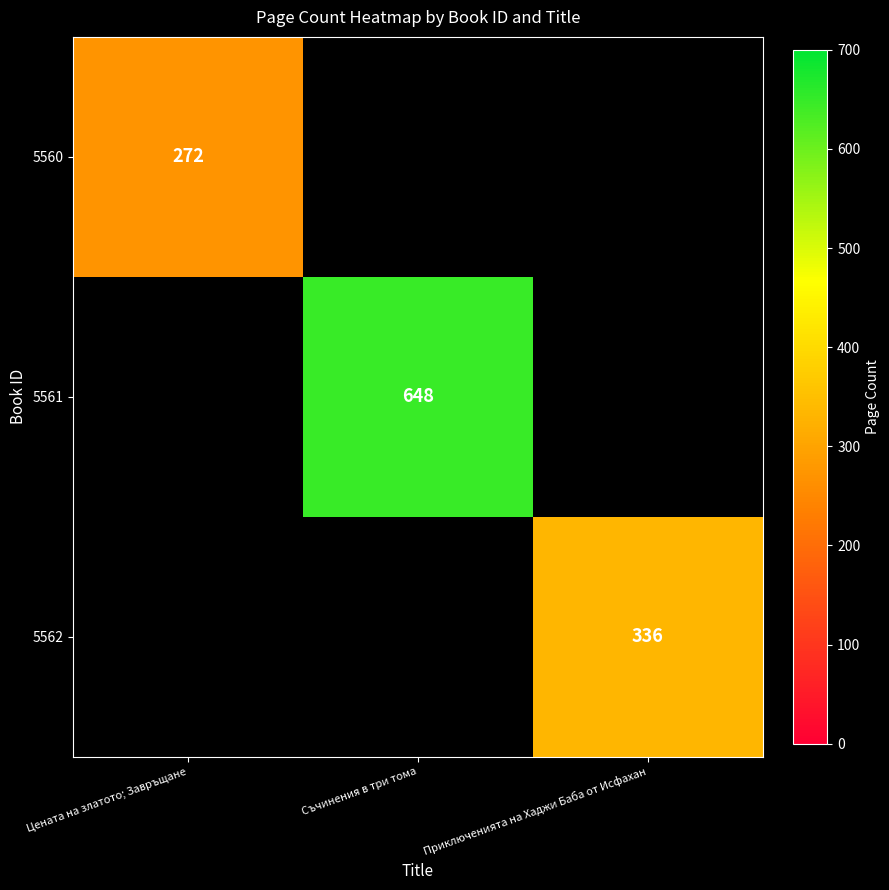

The value of 5561 at Съчинения в три тома is 648. True or false?

True